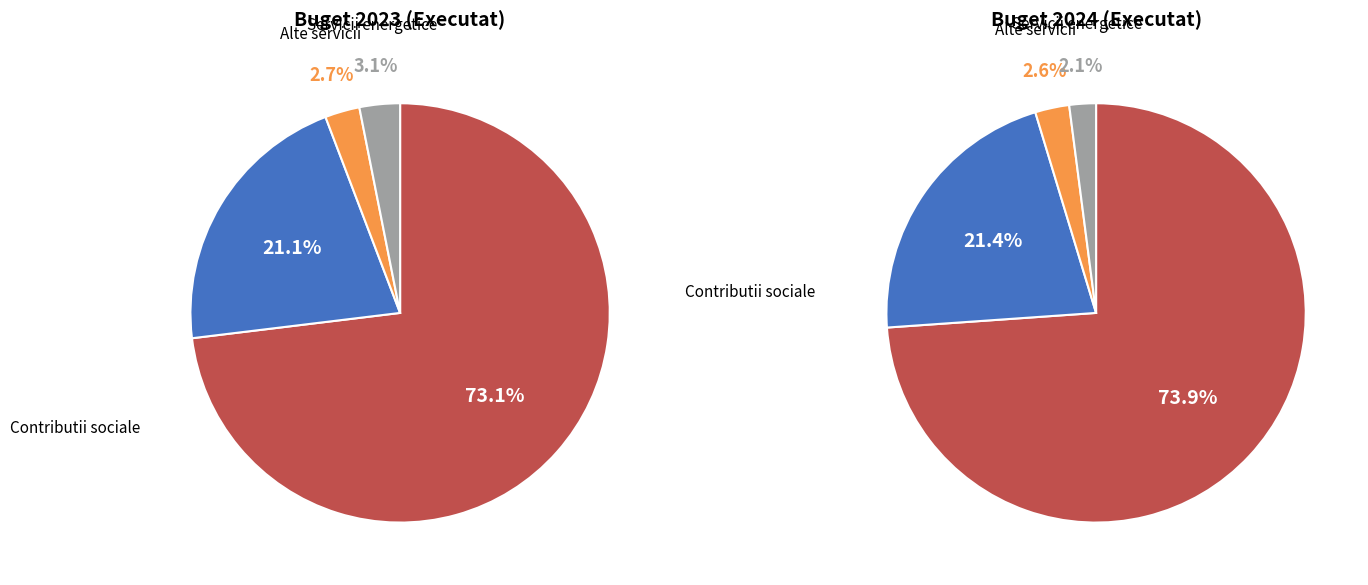

Between Executat 2024 and Executat 2023, which is larger?

Executat 2024